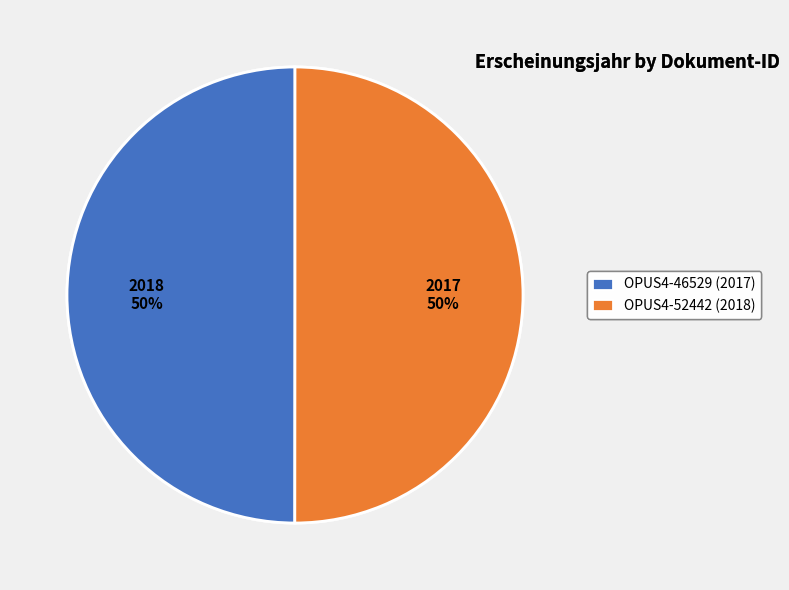

How many segments does this pie chart have?

2